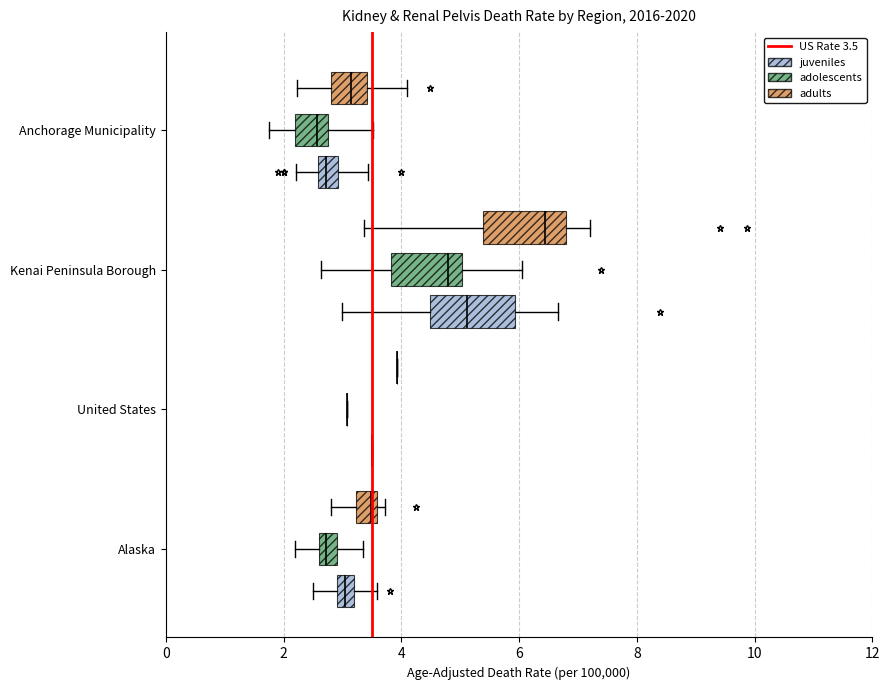

Where is the right edge of the box for Anchorage Municipality (adults) on the x-axis? The values are not printed on the chart, so give them approximately, as read against the axis.

3.4